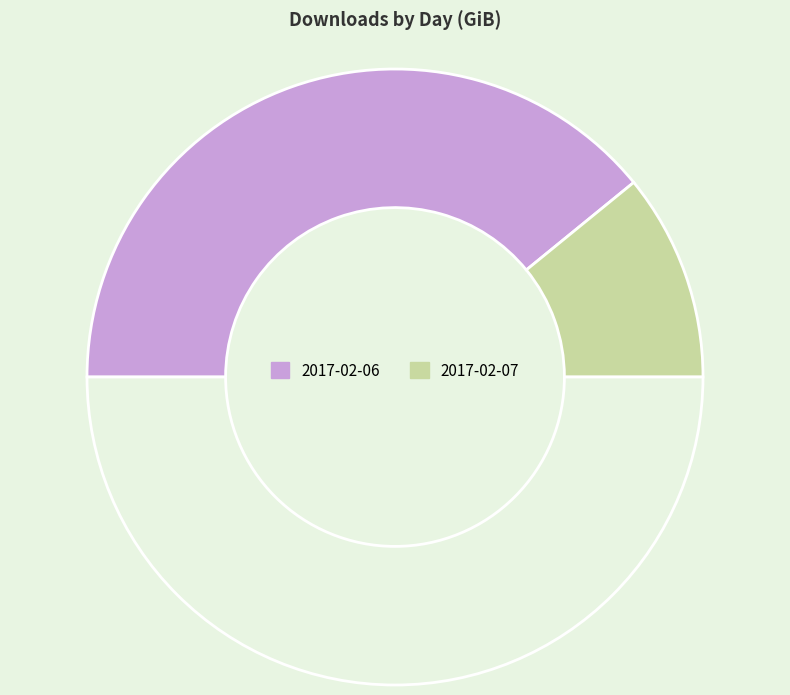

Which category has the biggest portion of the pie?

2017-02-06